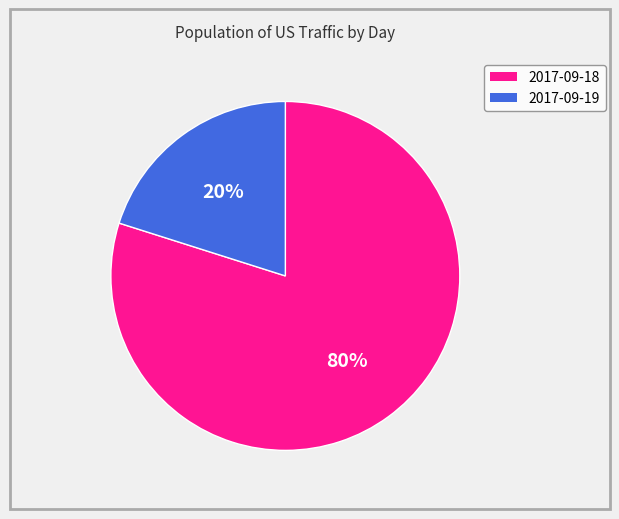

To the nearest percent, what is the combined percentage of 2017-09-18 and 2017-09-19?

100%